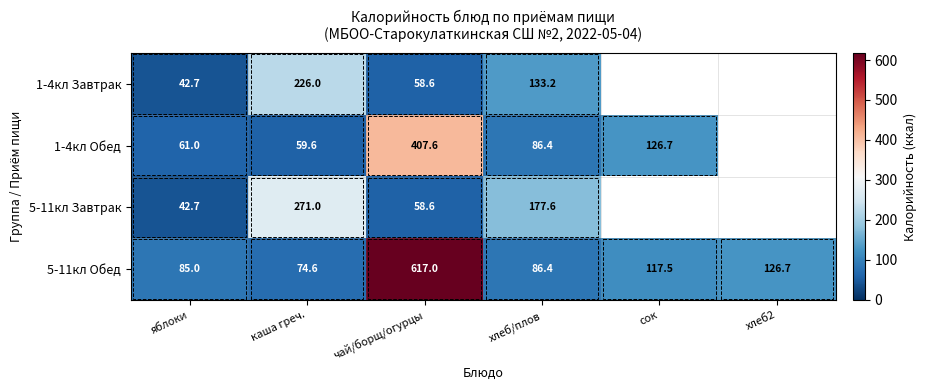

At which category is the sum across all series the highest?

чай/борщ/огурцы